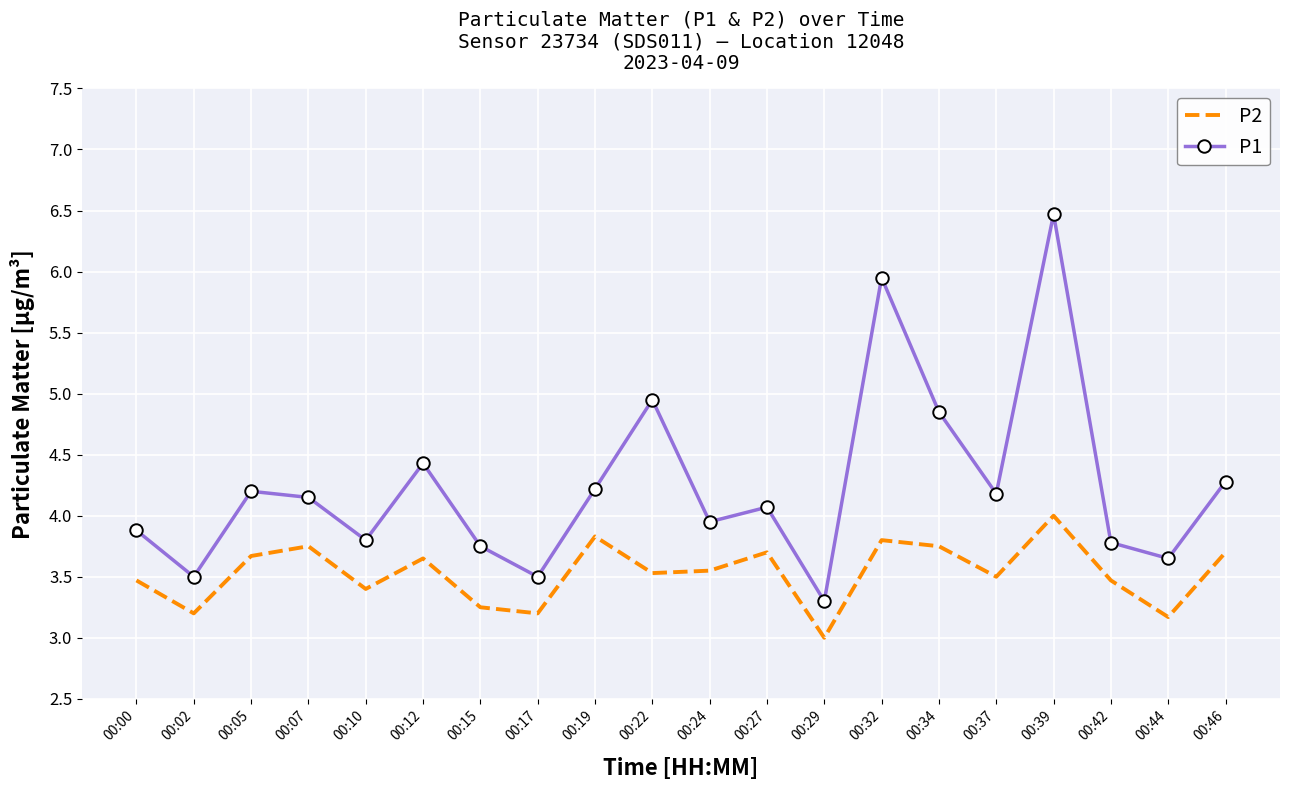

How many interior local valleys does the P2 series have?

7